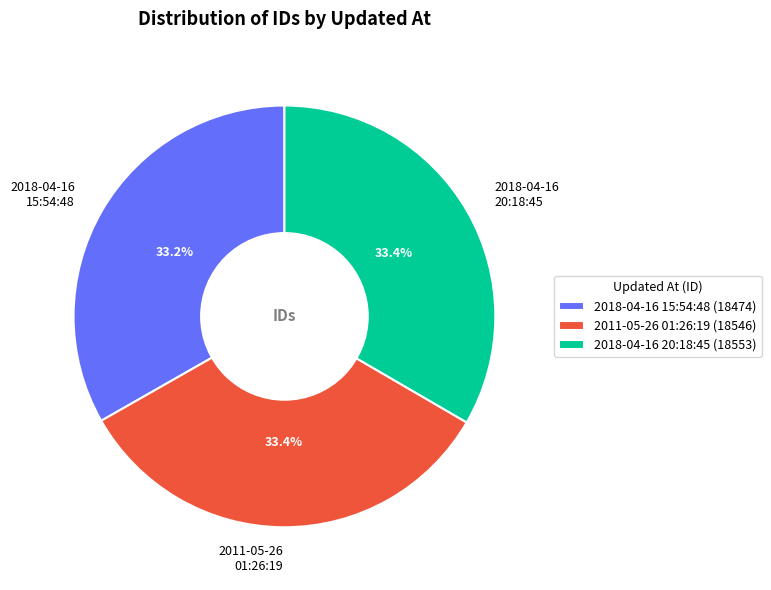

Combined, what portion of the pie is 2018-04-16 20:18:45 and 2018-04-16 15:54:48?

66.6%